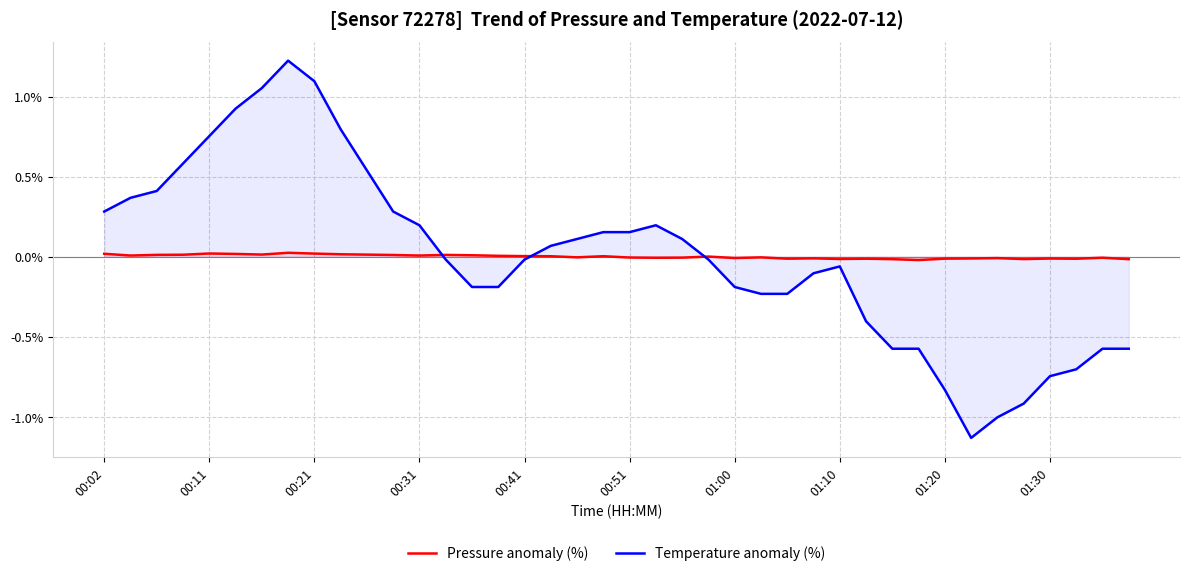

Where is Pressure anomaly (%) nearest to the value 0?

23